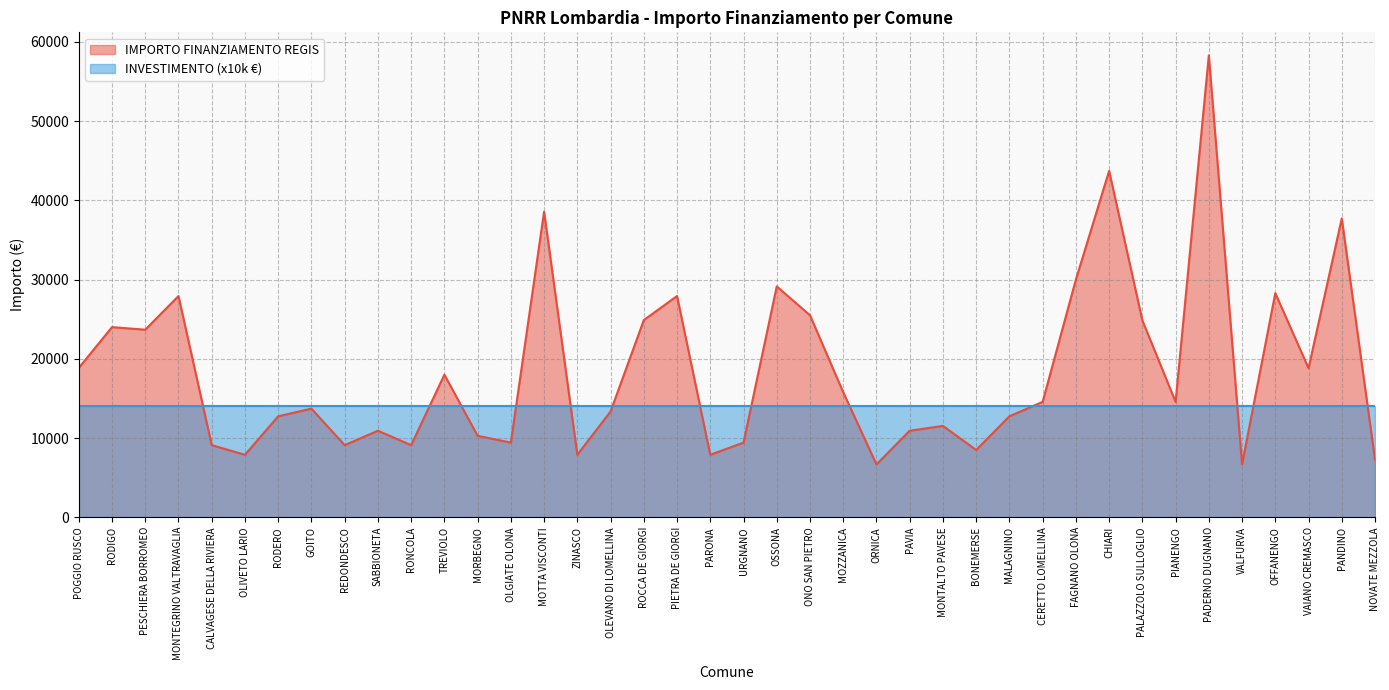

At which label is the value closest to 32474?

FAGNANO OLONA